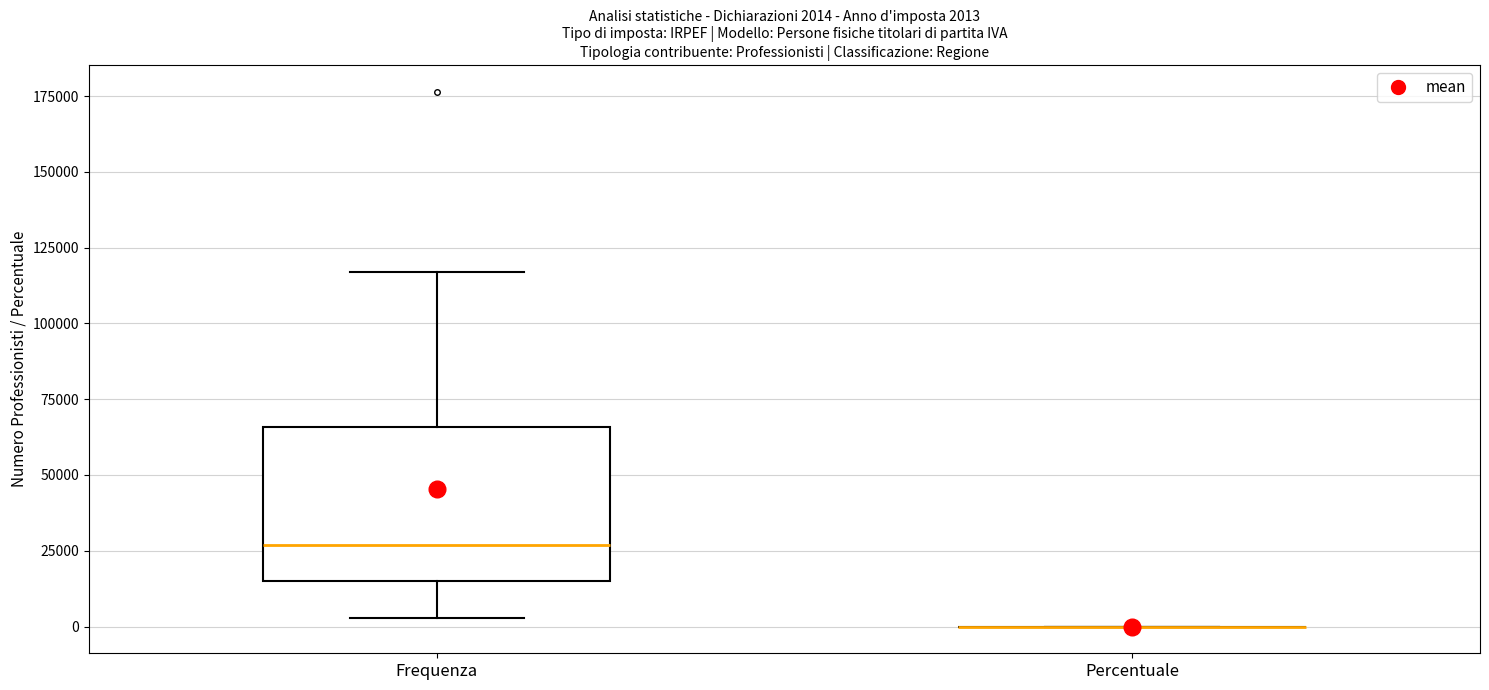

Which box is the tallest, from its lower edge to its upper edge?

Frequenza